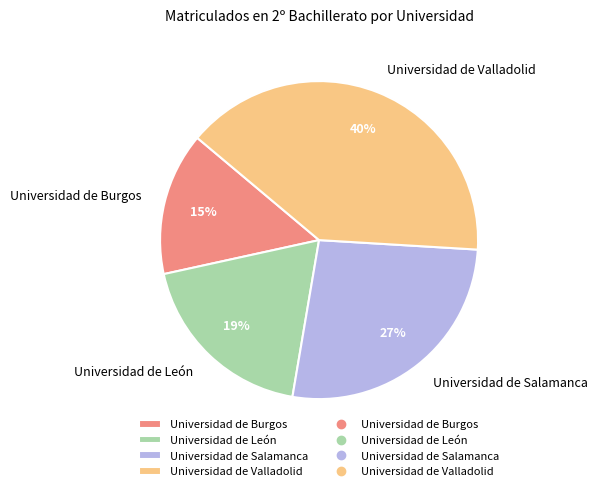

To the nearest percent, what portion does Universidad de Burgos represent?

15%